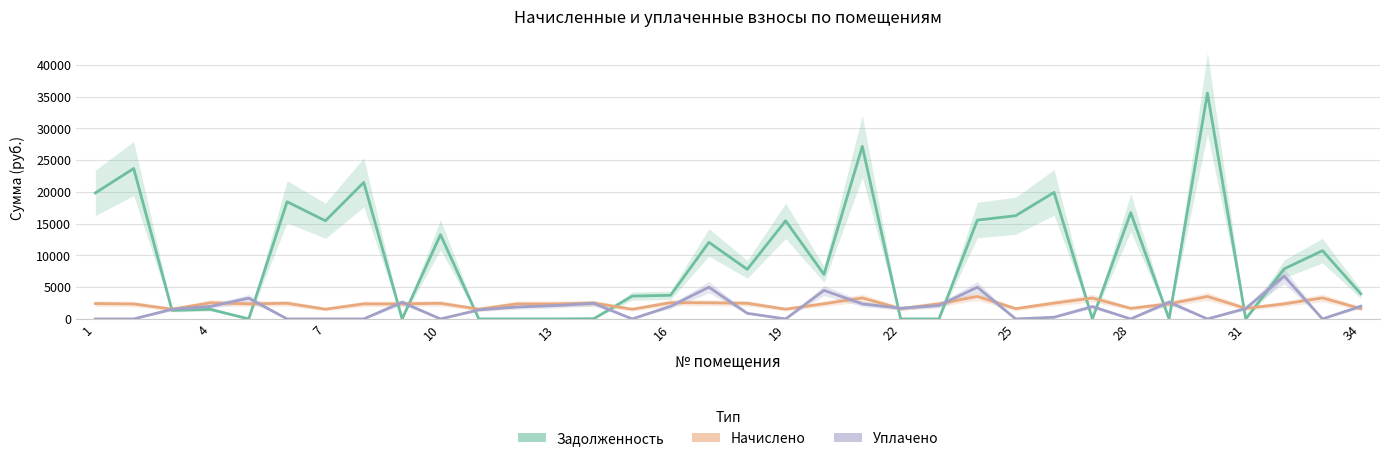

Is this an area chart (filled region under the line)?

No